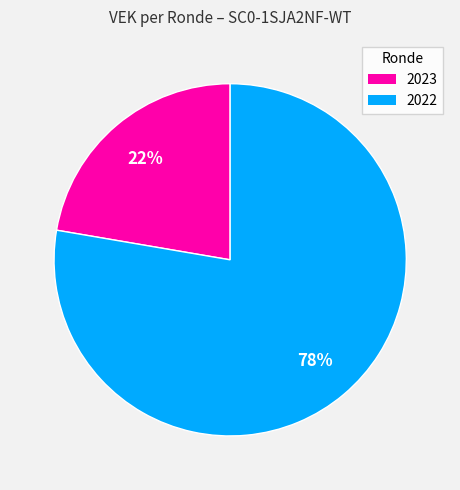

To the nearest percent, what is the average slice percentage?

50%